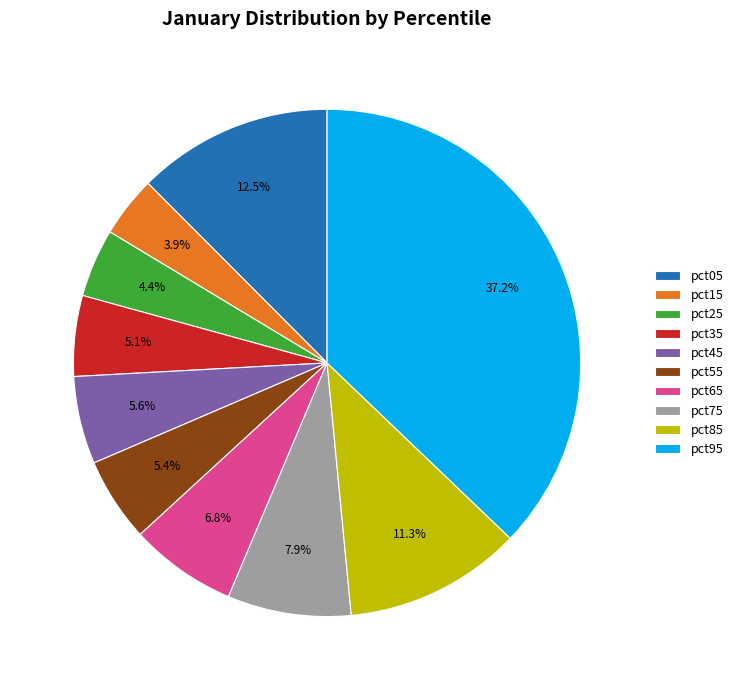

Does any single category account for the majority?

No